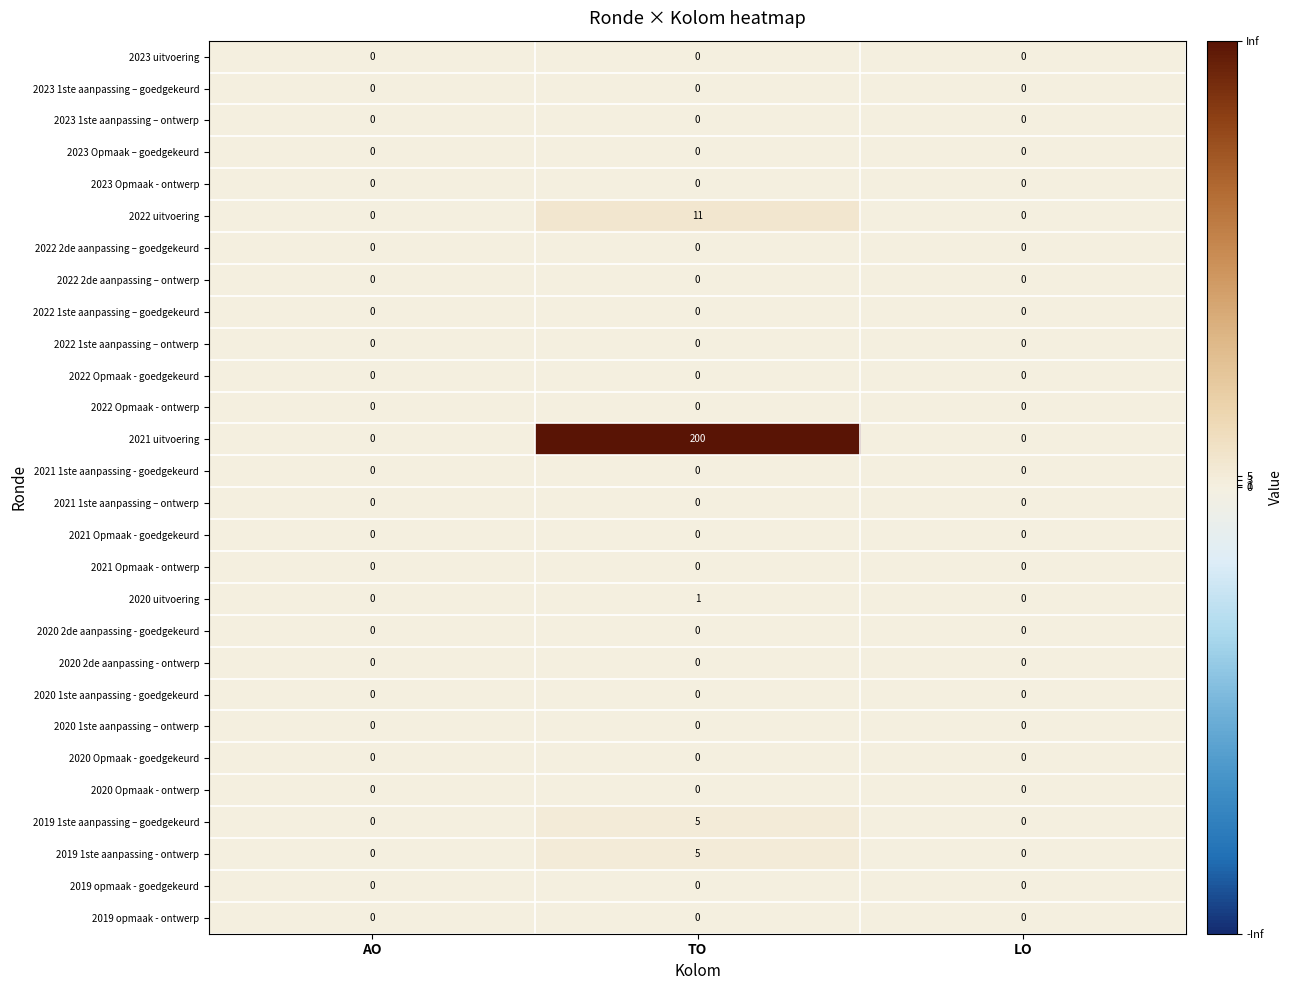

The 2022 uitvoering series shows 11 at TO. True or false?

True